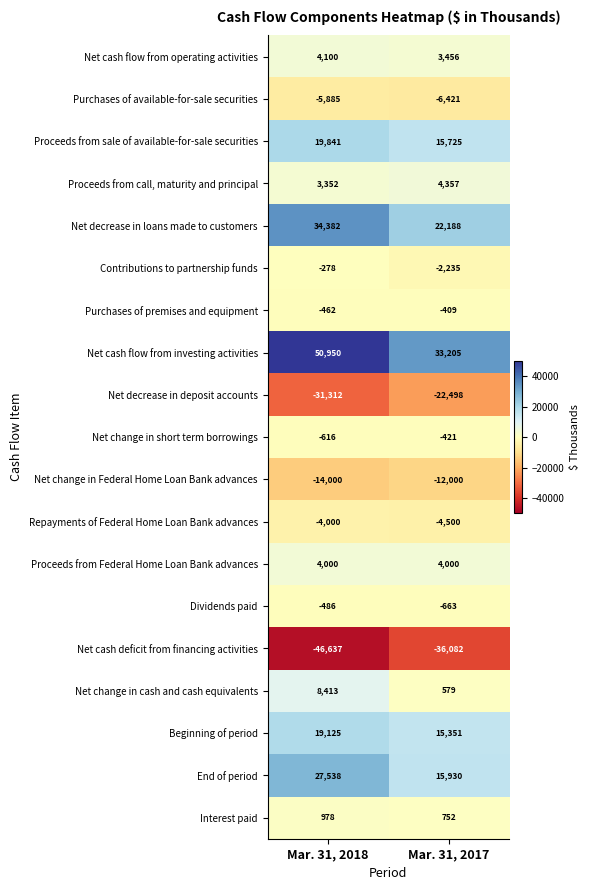

List the labels in order of Net cash deficit from financing activities value, largest first.

Mar. 31, 2017, Mar. 31, 2018